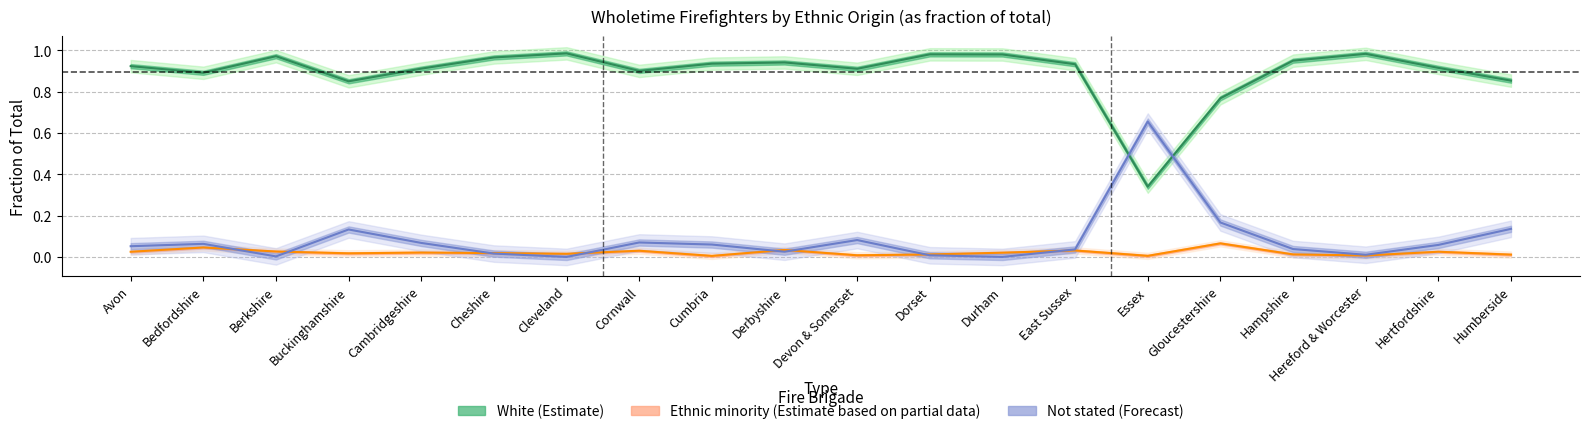

Which series changed the most between Cambridgeshire and Cheshire?

White (Estimate)